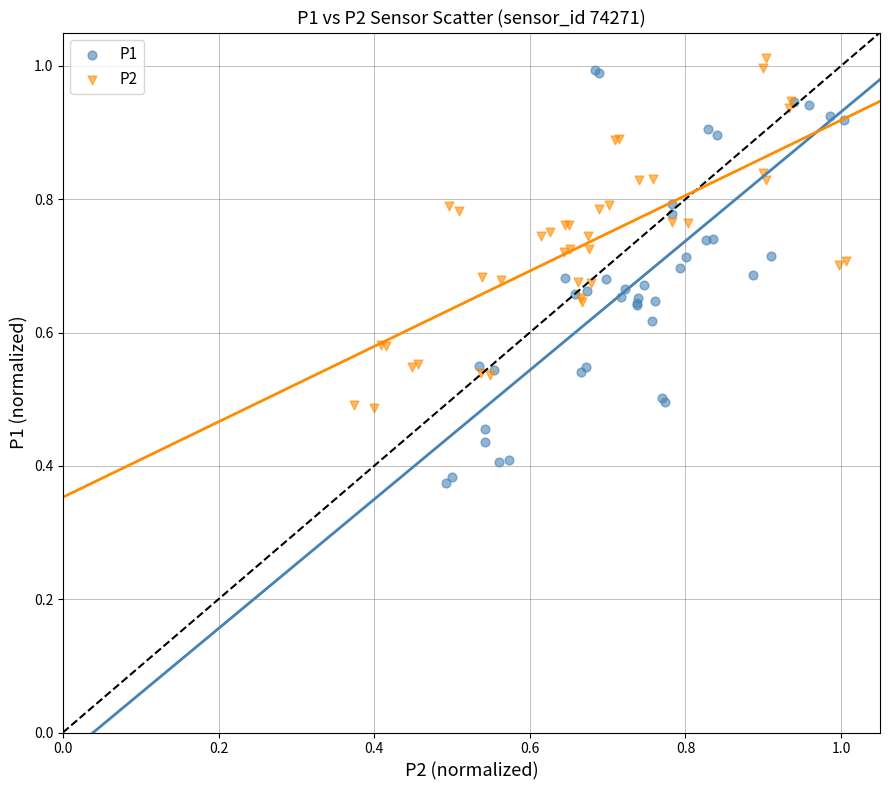

Which series reaches the minimum Y coordinate?

P1